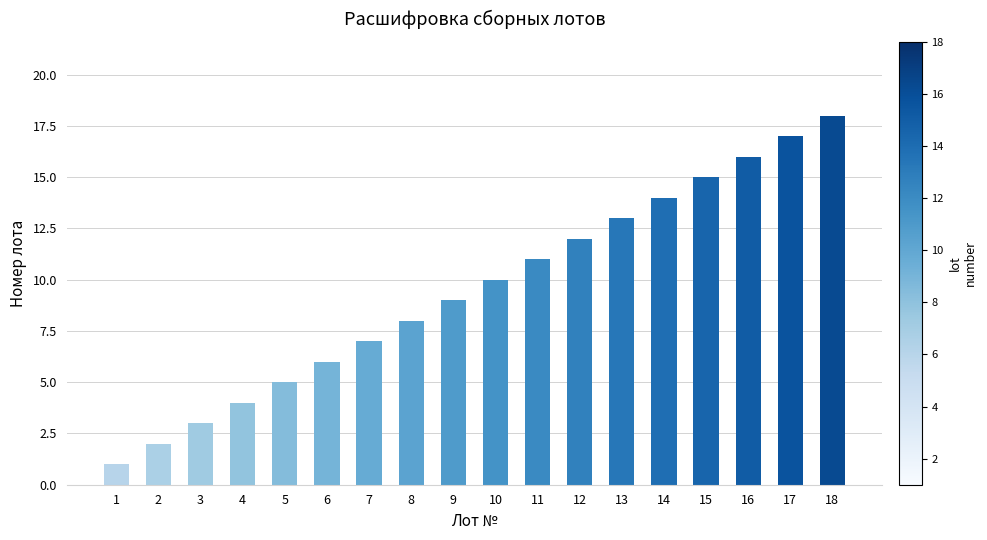

What is the value of the 17th bar from the left?

17